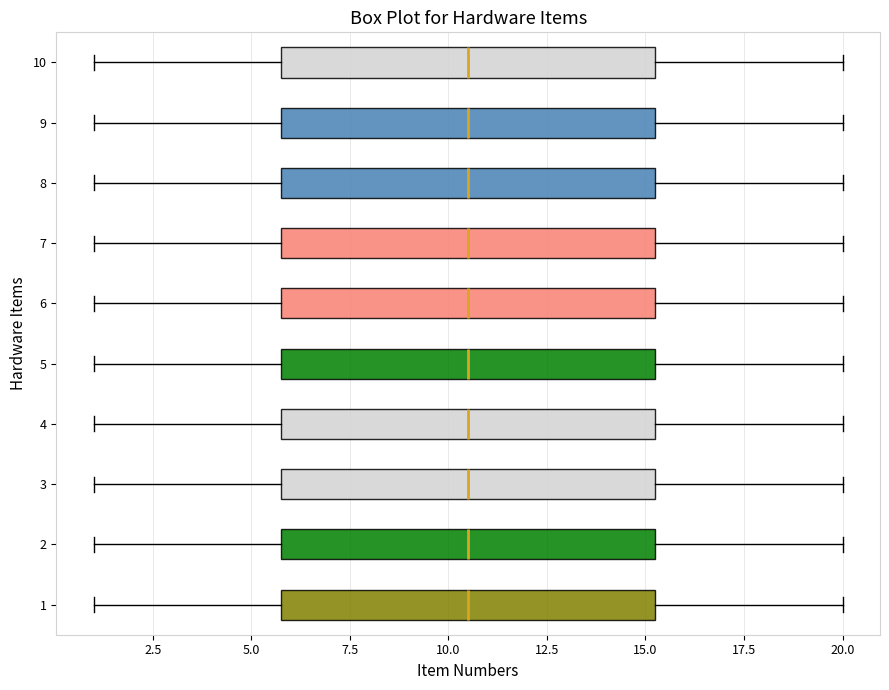

Reading bottom to top, transcribe this box plot: for each box, give where its median line is, the range the box spans, and where its two whiskers end, as read against the x-axis. The values are not printed on the chart, so give them approximately, as read against the axis.

1: median 10.5, box 6.0 to 15.5, whiskers 1.0 to 20.0
2: median 10.5, box 6.0 to 15.5, whiskers 1.0 to 20.0
3: median 10.5, box 6.0 to 15.5, whiskers 1.0 to 20.0
4: median 10.5, box 6.0 to 15.5, whiskers 1.0 to 20.0
5: median 10.5, box 6.0 to 15.5, whiskers 1.0 to 20.0
6: median 10.5, box 6.0 to 15.5, whiskers 1.0 to 20.0
7: median 10.5, box 6.0 to 15.5, whiskers 1.0 to 20.0
8: median 10.5, box 6.0 to 15.5, whiskers 1.0 to 20.0
9: median 10.5, box 6.0 to 15.5, whiskers 1.0 to 20.0
10: median 10.5, box 6.0 to 15.5, whiskers 1.0 to 20.0